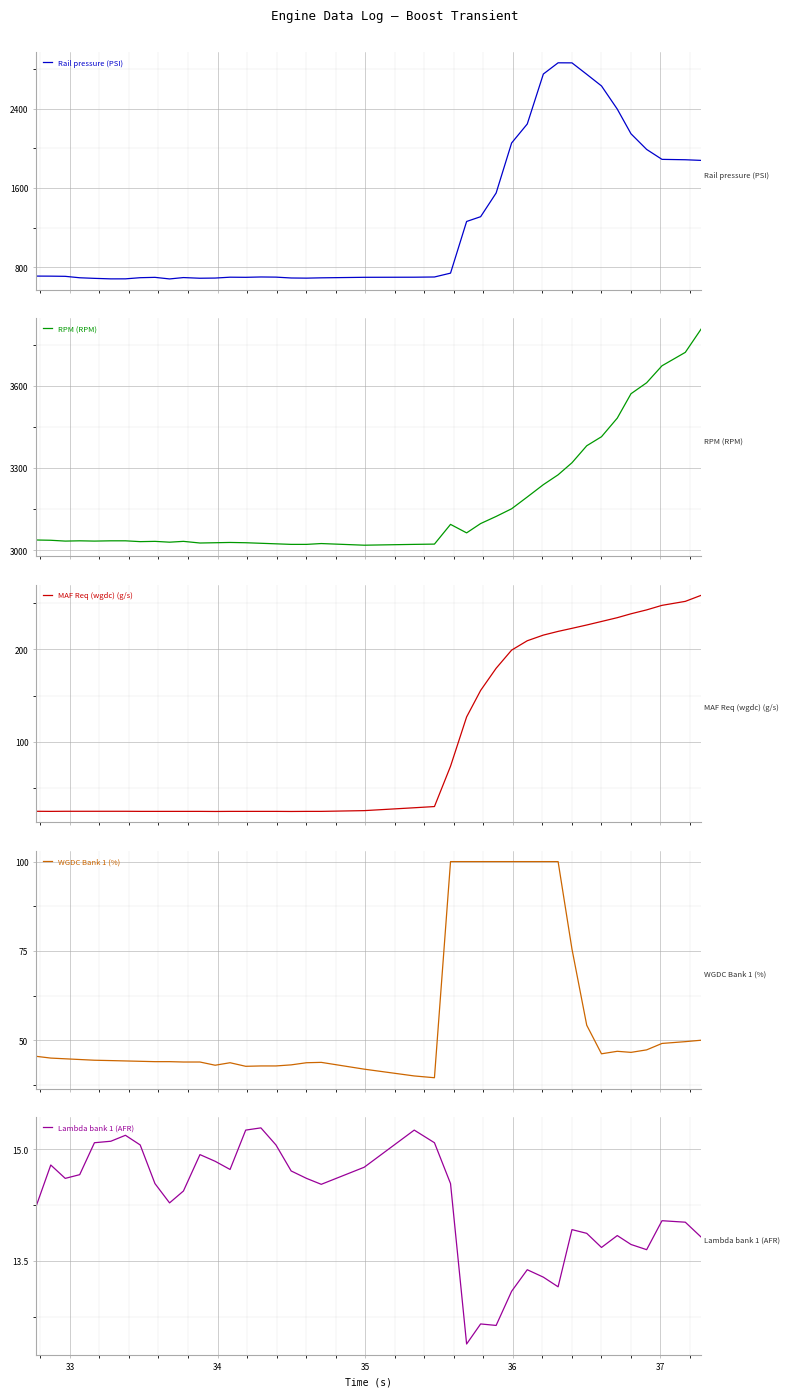

True or false: WGDC Bank 1 (%) has more than 2 points higher than both neighbors.

True